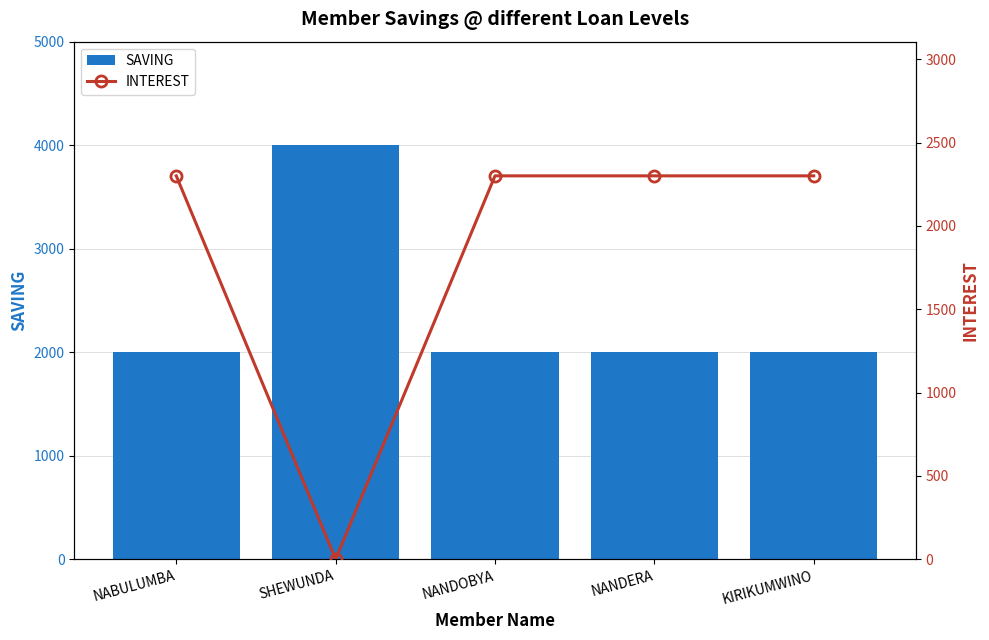

List the series in order of their peak value, lowest first.

INTEREST, SAVING